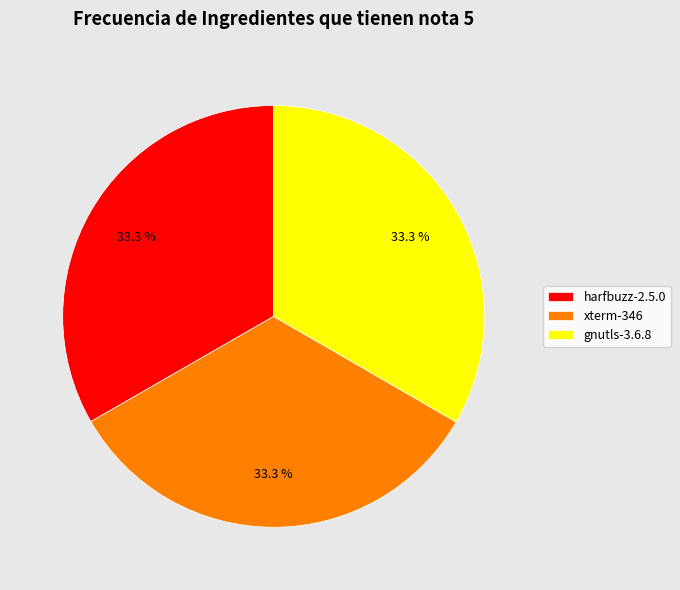

Combined, what portion of the pie is harfbuzz-2.5.0 and gnutls-3.6.8?

66.7%